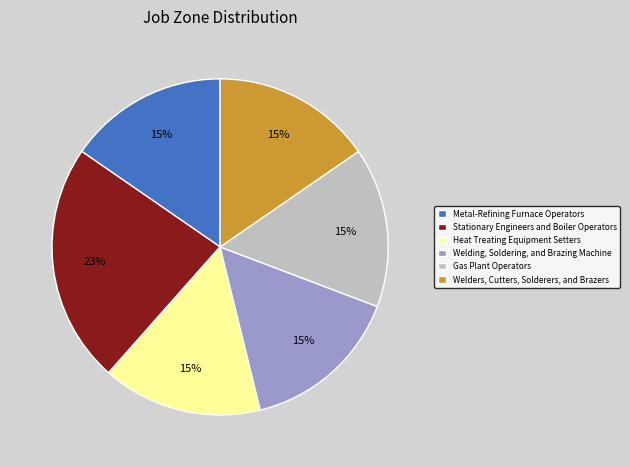

Combined, do Stationary Engineers and Boiler Operators and Welders, Cutters, Solderers, and Brazers account for over 50%?

No